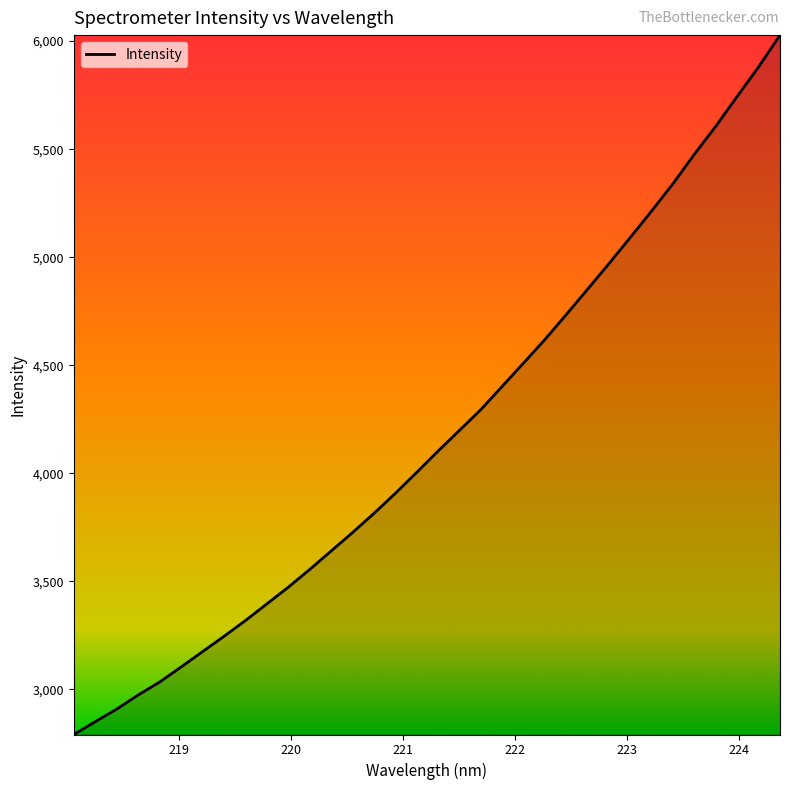

What is the maximum value shown in the chart?

6027.8